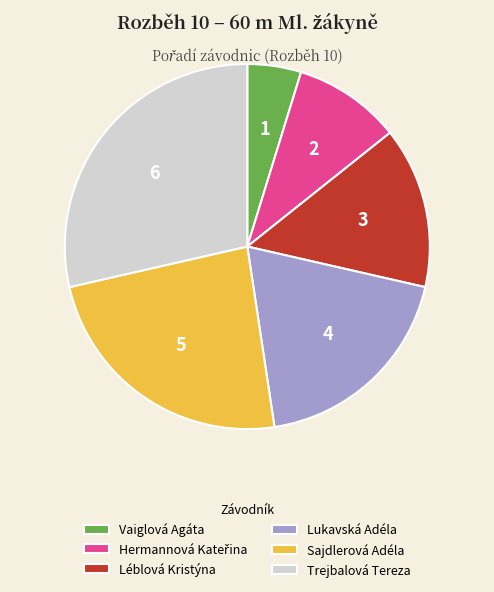

Which slice is the smallest?

Vaiglová Agáta